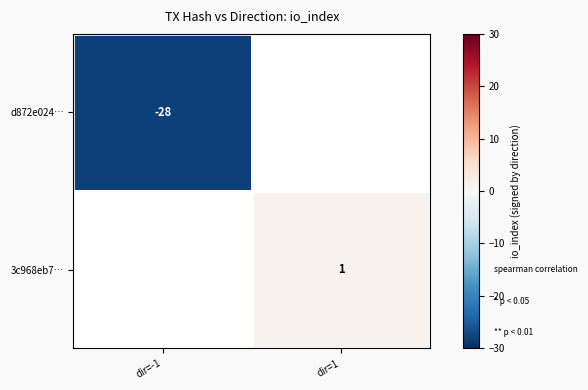

Is it true that d872e024… equals -28 at dir=-1?

True